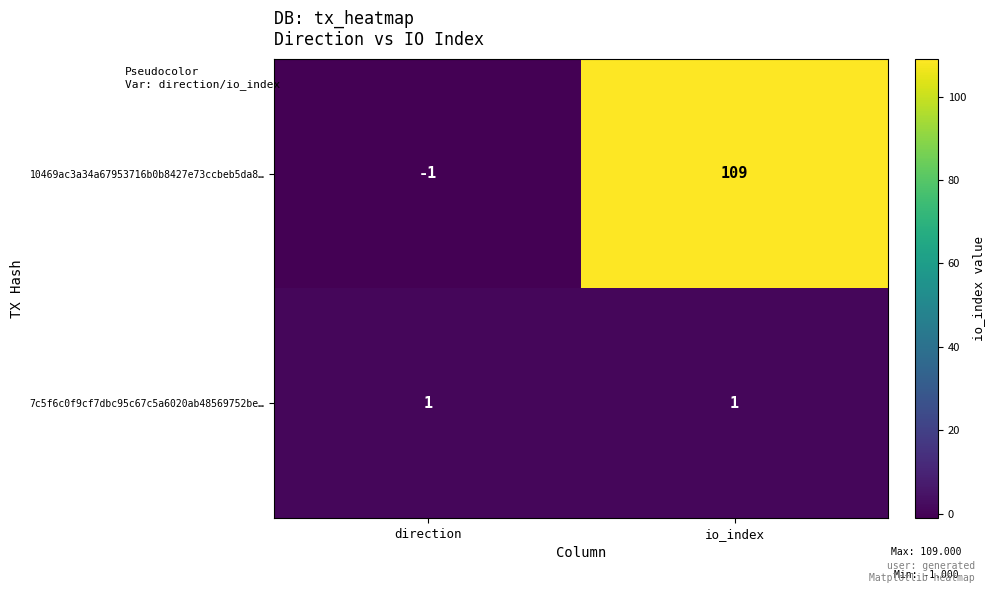

The value of 10469ac3a34a67953716b0b8427e73ccbeb5da8… at io_index is 109. True or false?

True